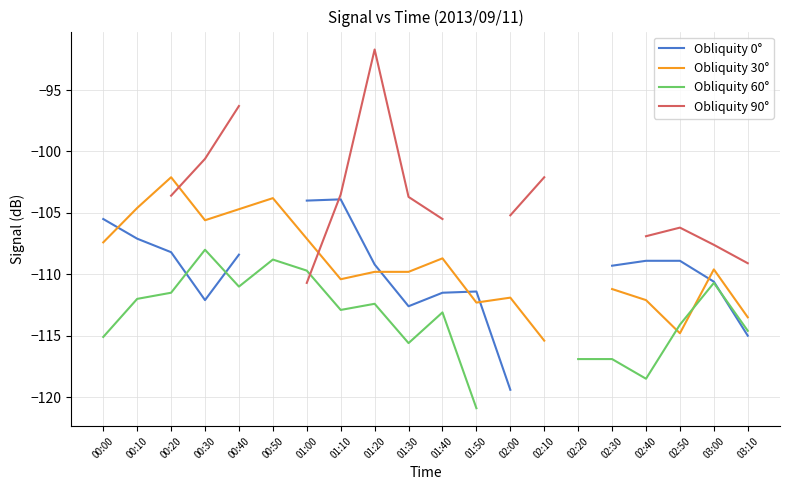

What are all the series names shown in the legend?

Obliquity 0°, Obliquity 30°, Obliquity 60°, Obliquity 90°